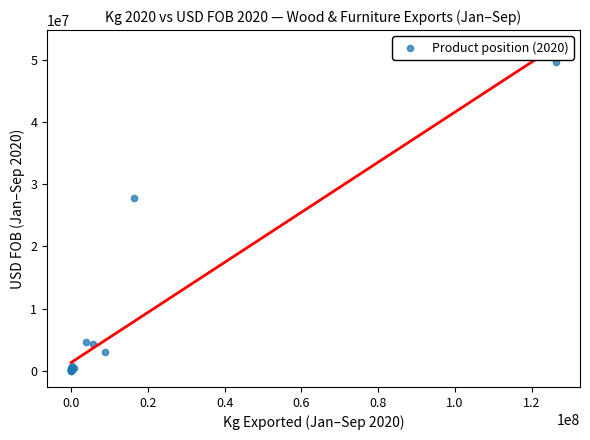

What Y value in the scatter plot is closest to 24842156?

27839925.0